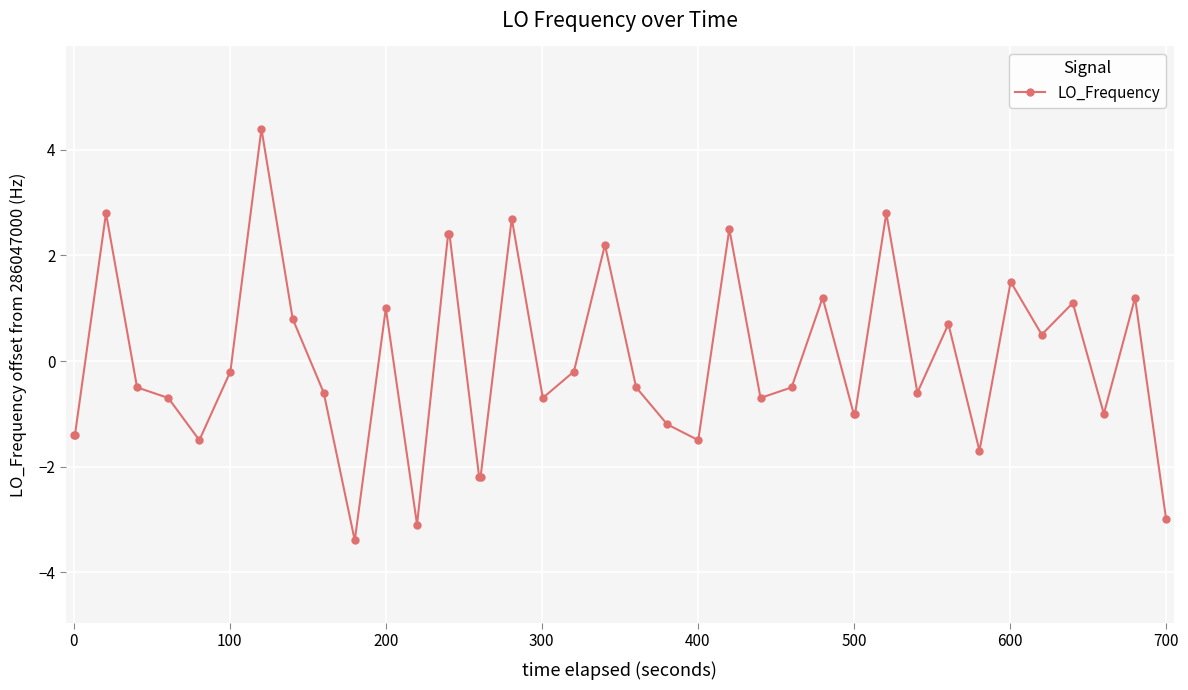

Reading left to right, what are all the values shown in this chart?

-1.4	-1.4	2.8	-0.5	-0.7	-1.5	-0.2	4.4	0.8	-0.6	-3.4	1.0	-3.1	2.4	2.4	-2.2	-2.2	2.7	-0.7	-0.2	2.2	-0.5	-1.2	-1.5	2.5	-0.7	-0.5	1.2	-1.0	-1.0	2.8	-0.6	0.7	-1.7	1.5	0.5	1.1	-1.0	1.2	-3.0